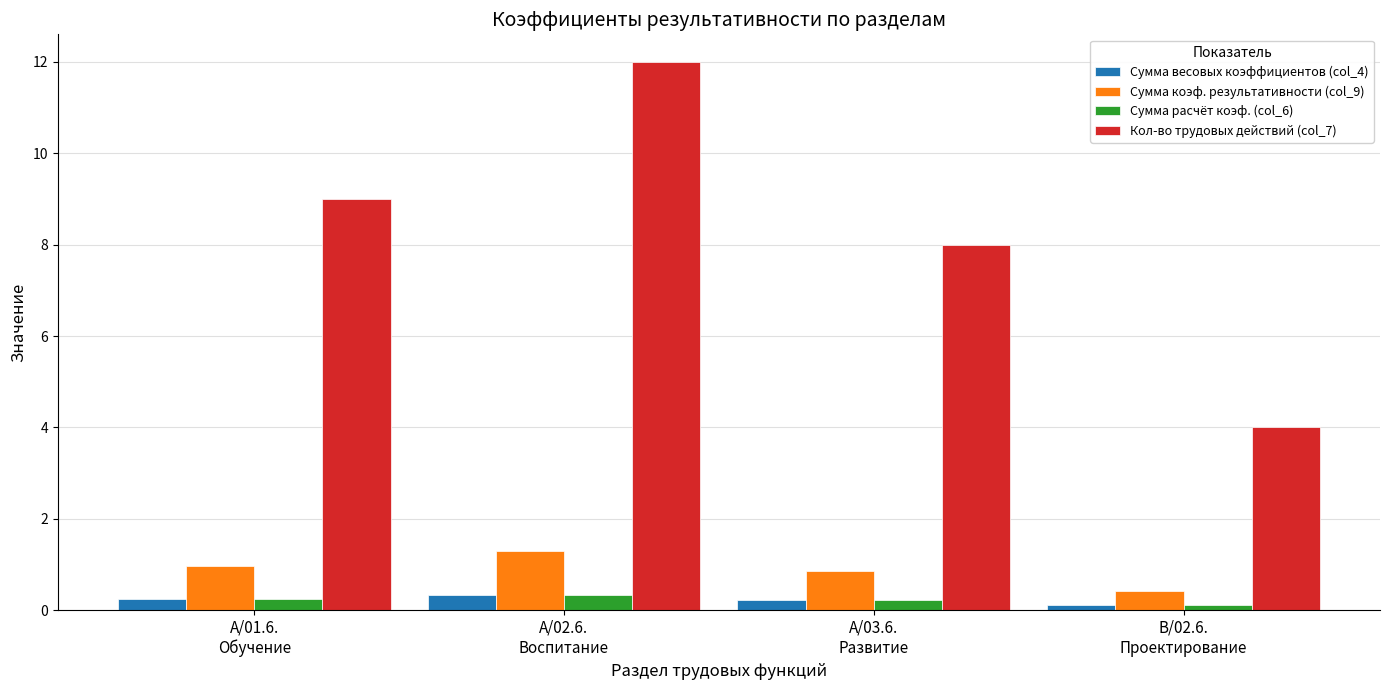

Are the bars grouped side by side (vs. stacked)?

Yes